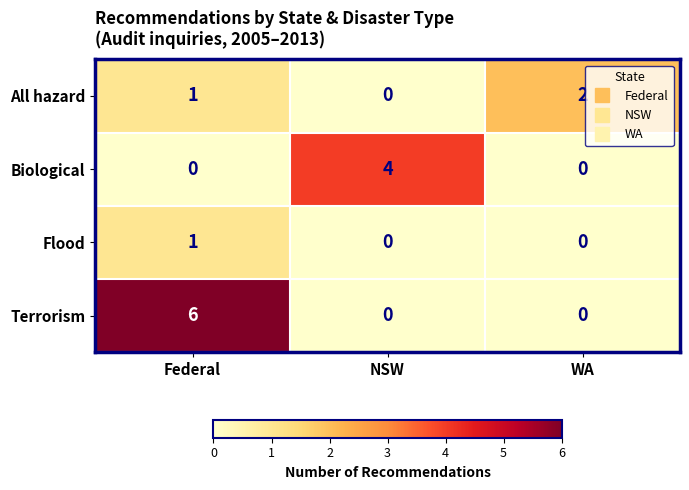

At which category is the sum across all series the highest?

Federal